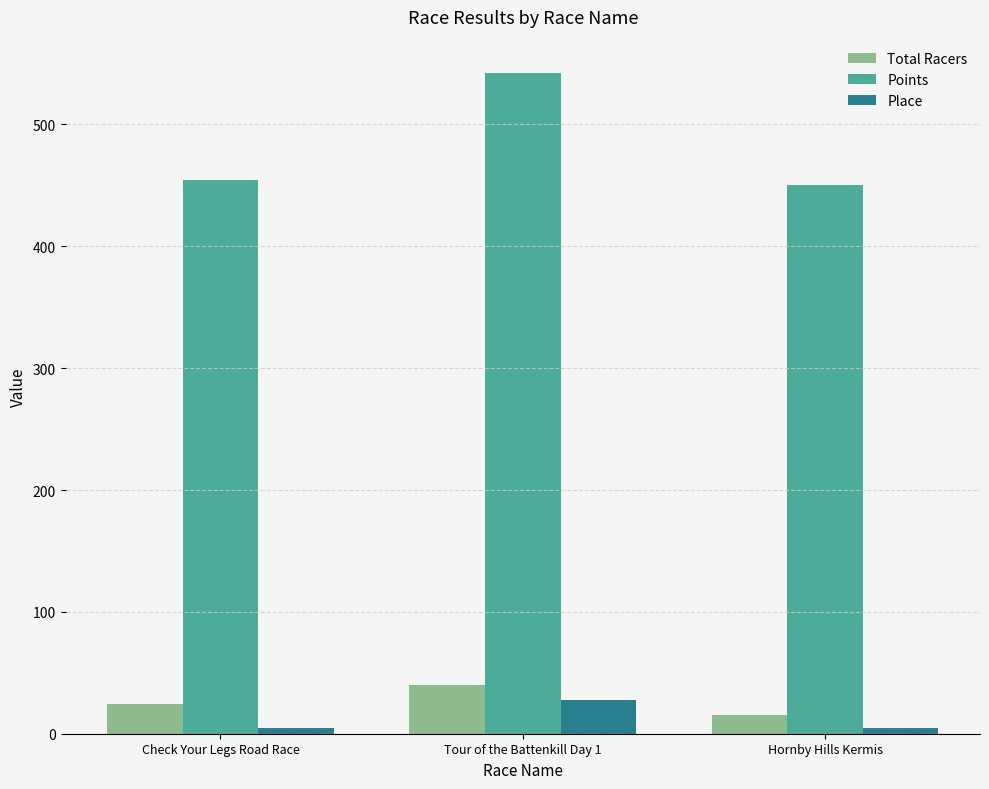

What is the maximum value for Points?

542.5